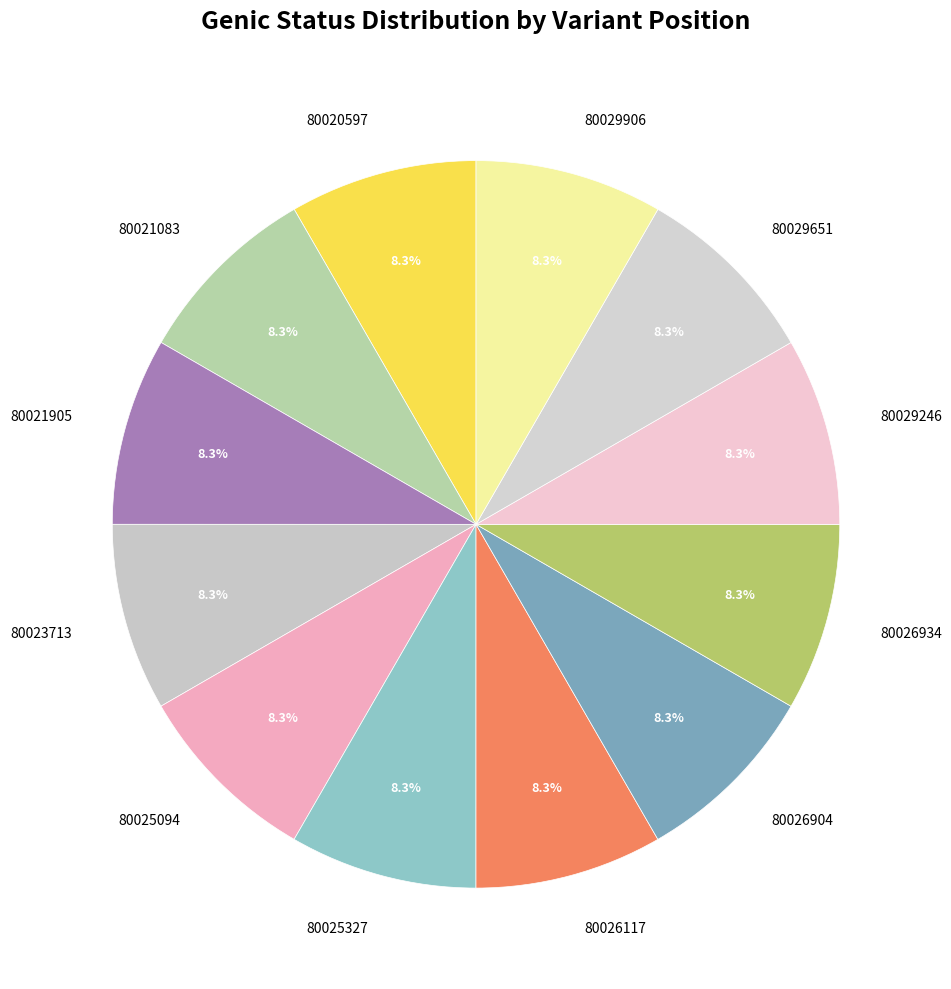

What percentage is the 80026904 slice, to the nearest percent?

8%